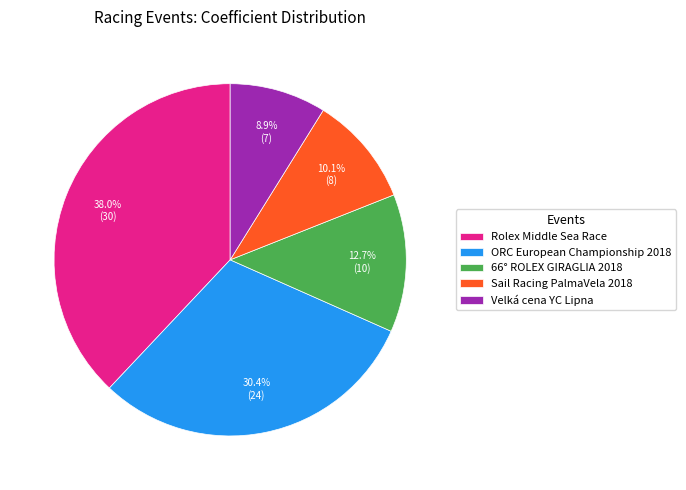

Between ORC European Championship 2018 and Sail Racing PalmaVela 2018, which is larger?

ORC European Championship 2018